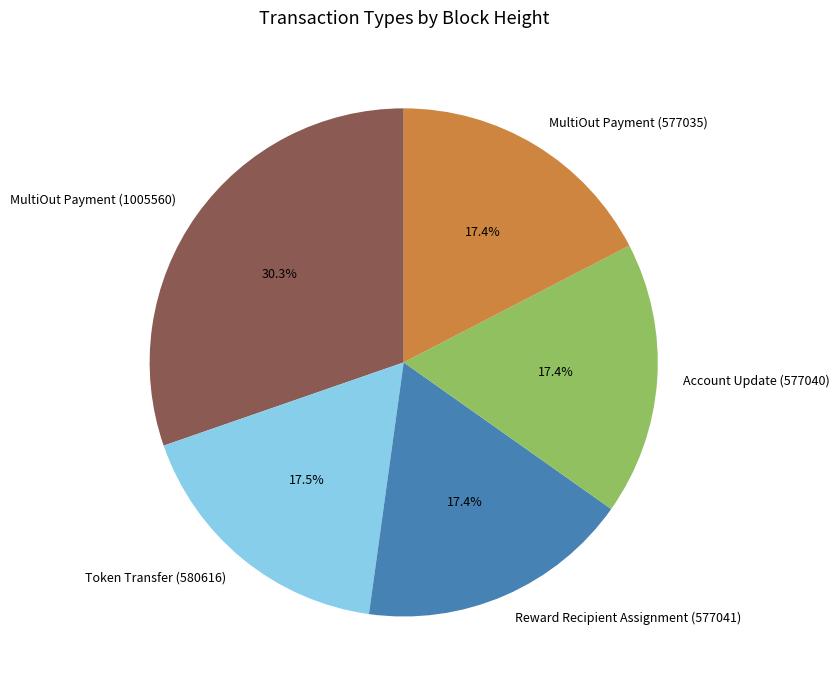

How many segments does this pie chart have?

5